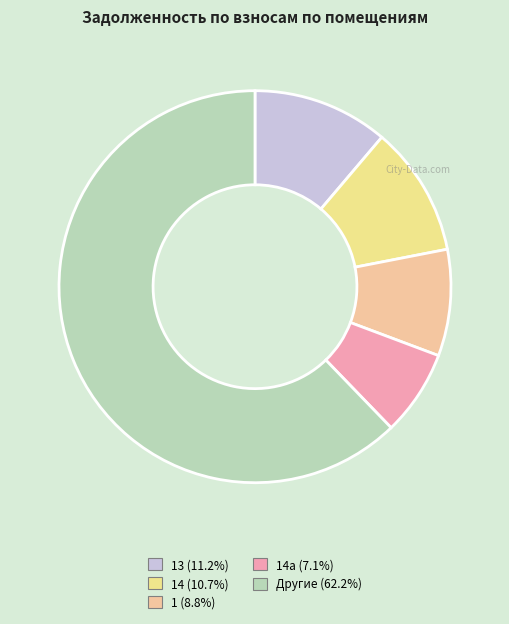

Is there a majority slice in this chart?

Yes